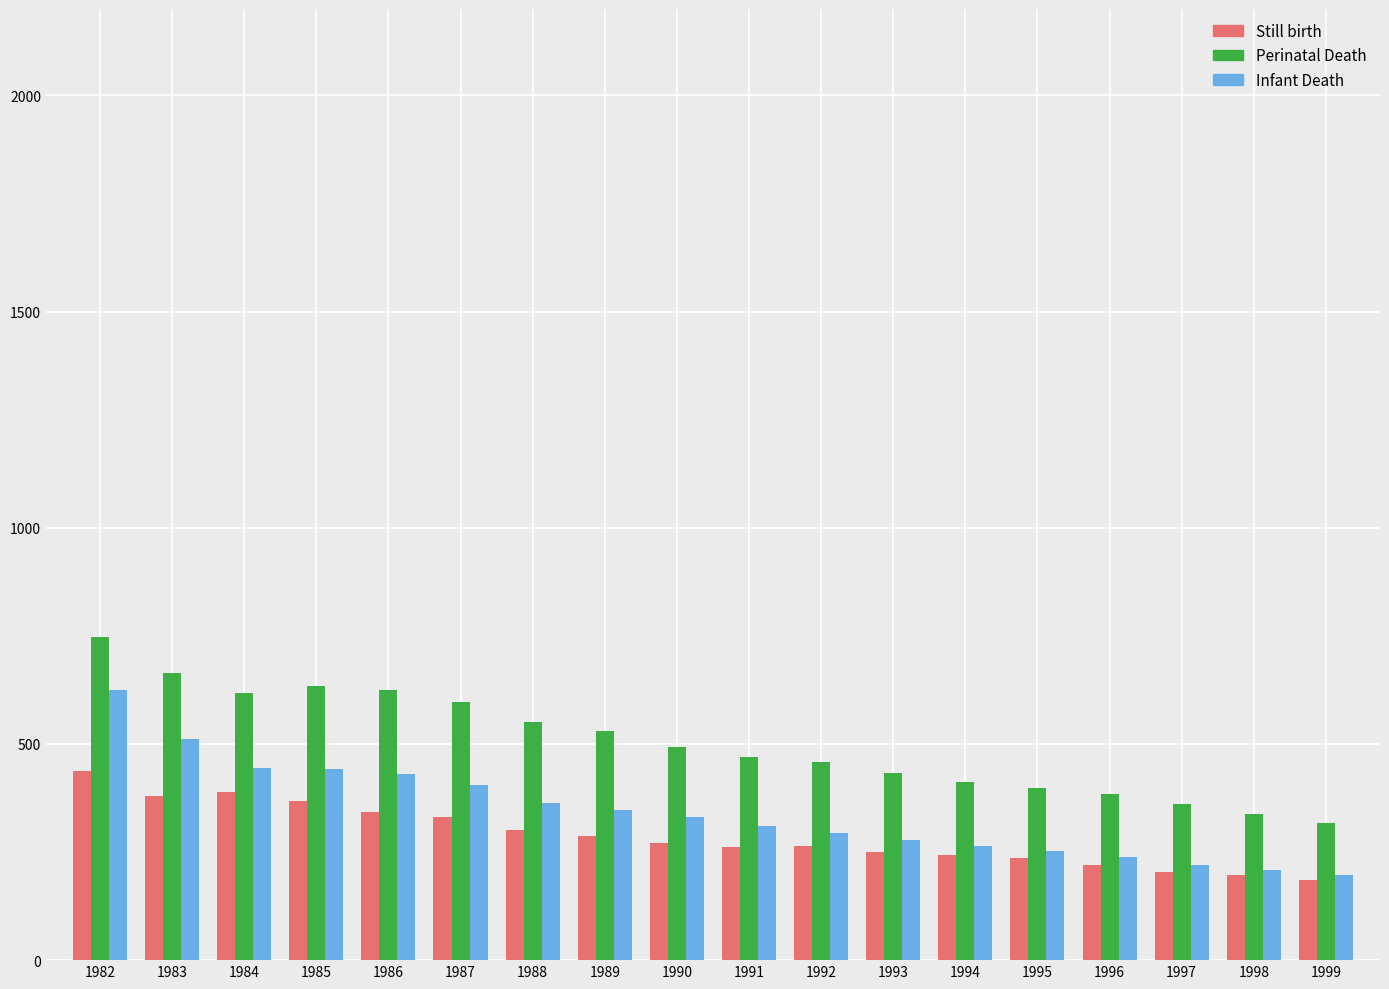

What is the greatest value displayed?

748